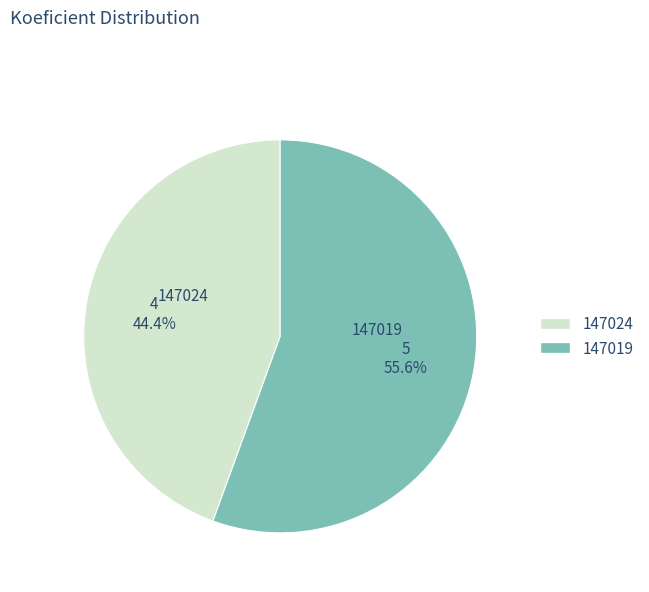

What is the smallest slice in the pie chart?

147024